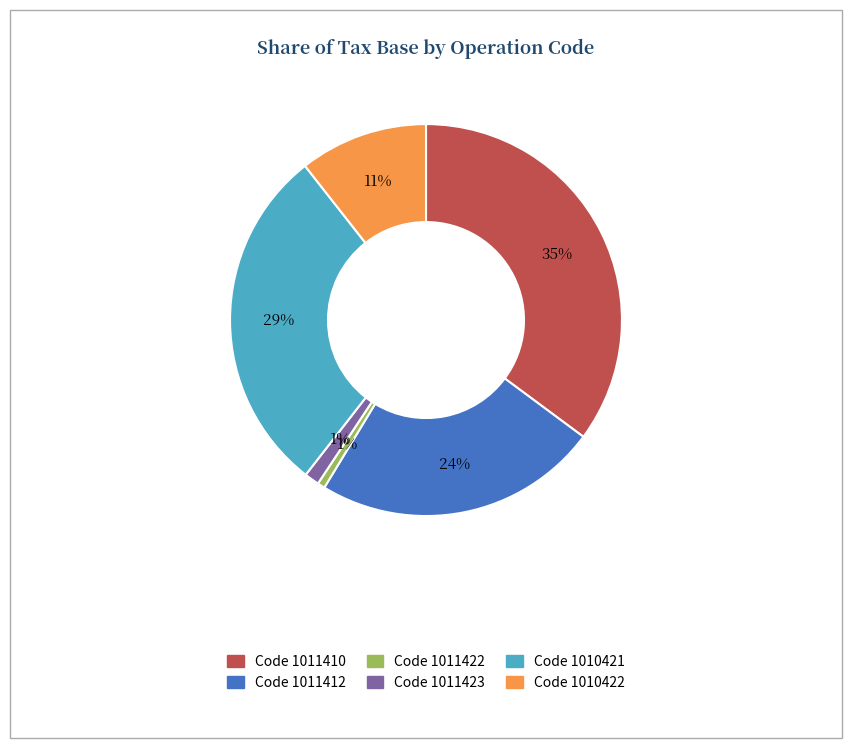

Which has a higher value, Code 1010422 or Code 1010421?

Code 1010421